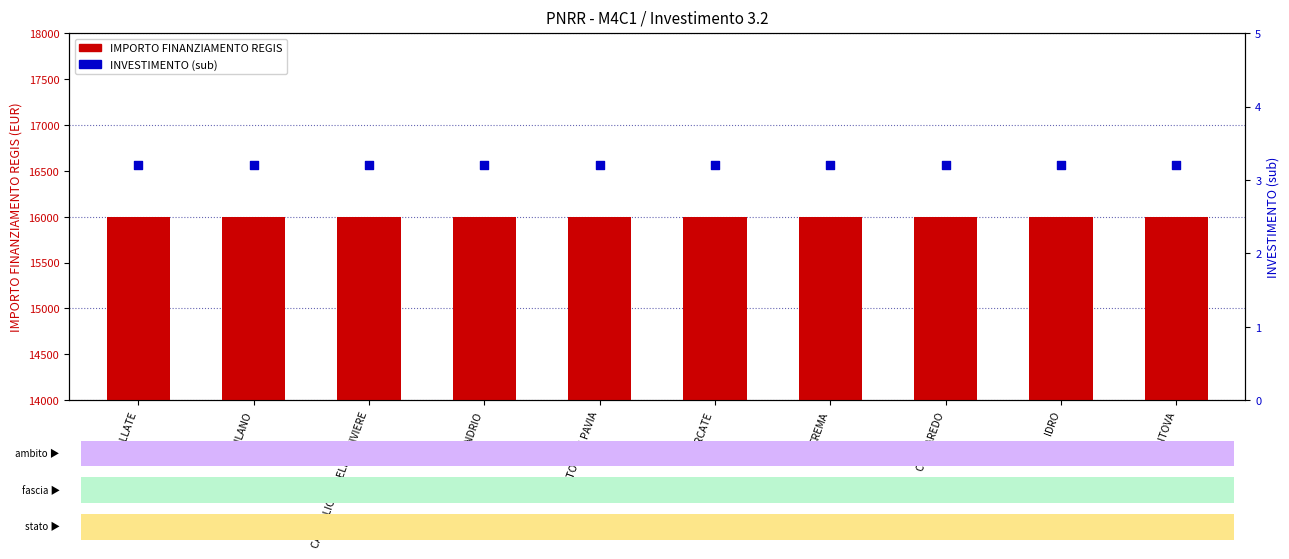

Which series has the largest Y range (max minus min)?

IMPORTO FINANZIAMENTO REGIS